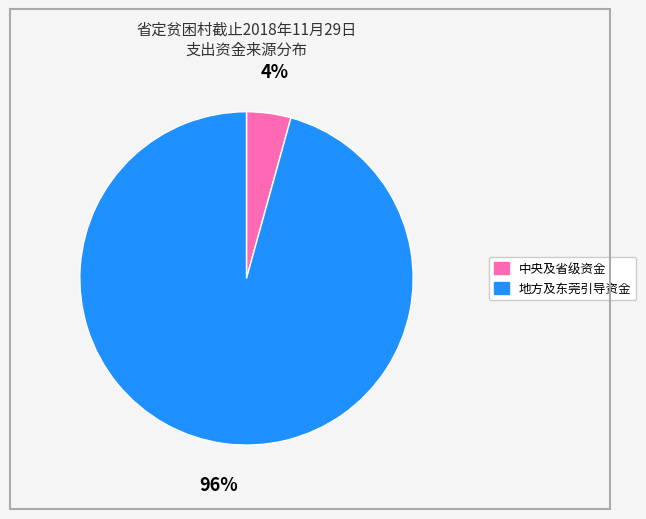

To the nearest percent, what is the average slice percentage?

50%